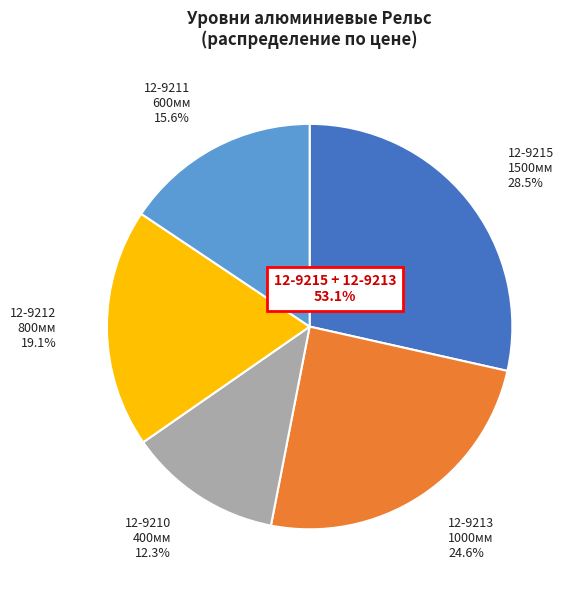

What percentage is NOT represented by 12-9210 400мм?

87.7%